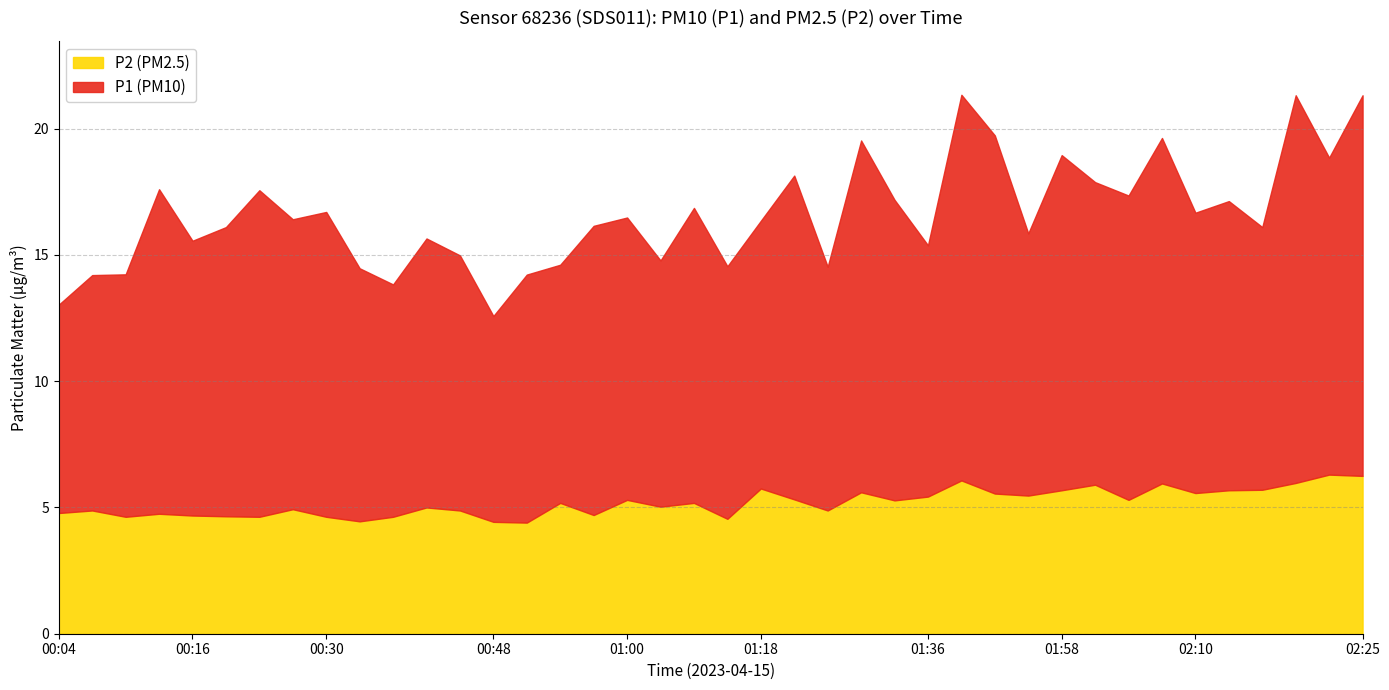

Which series has the widest spread of values?

P1